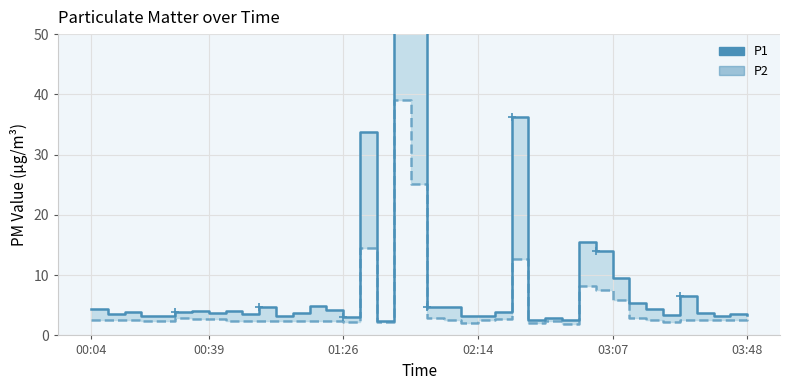

At which category is the sum across all series the highest?

18